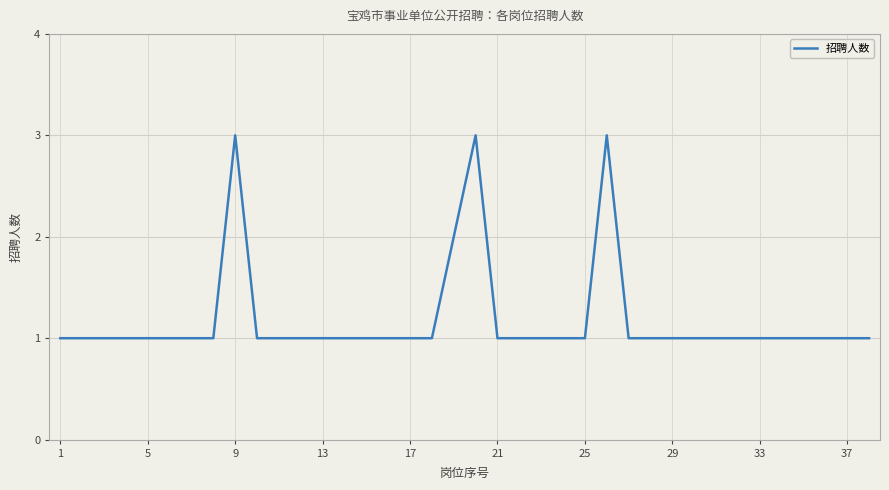

What is the maximum value shown in the chart?

3